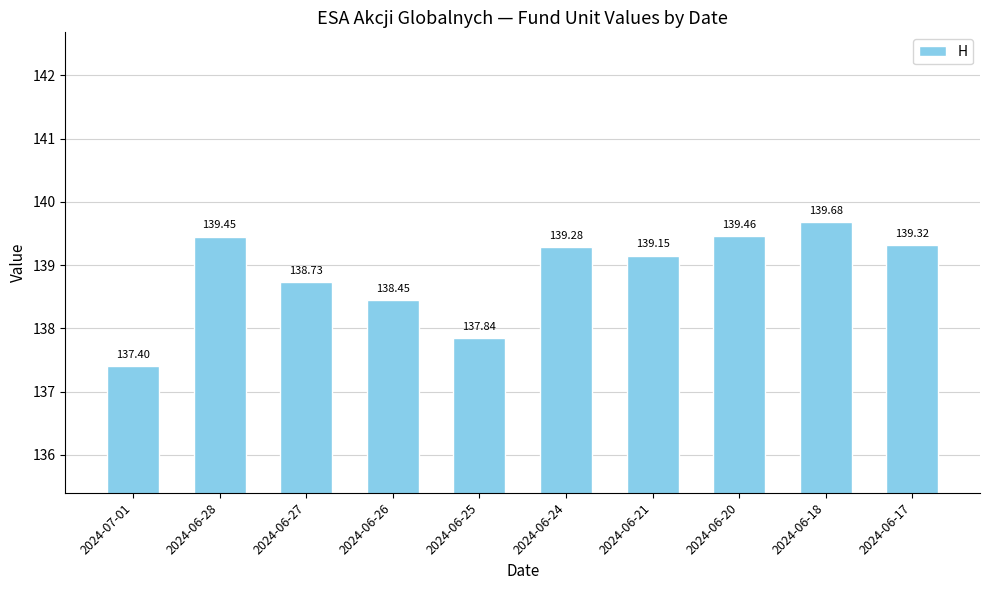

Between 2024-06-27 and 2024-06-26, which is larger?

2024-06-27